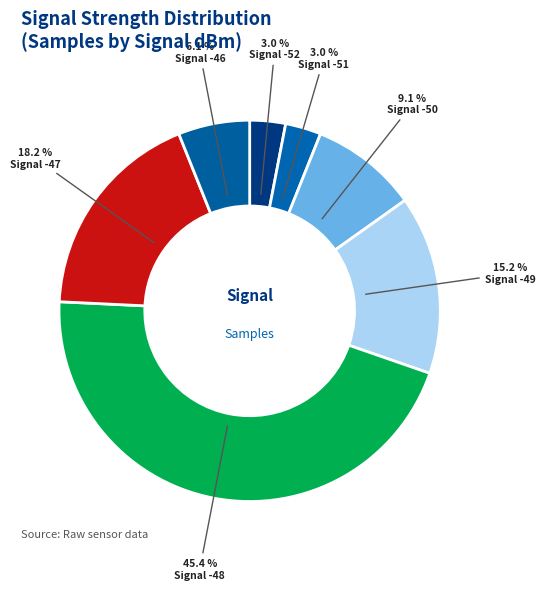

How many slices are in this pie chart?

7